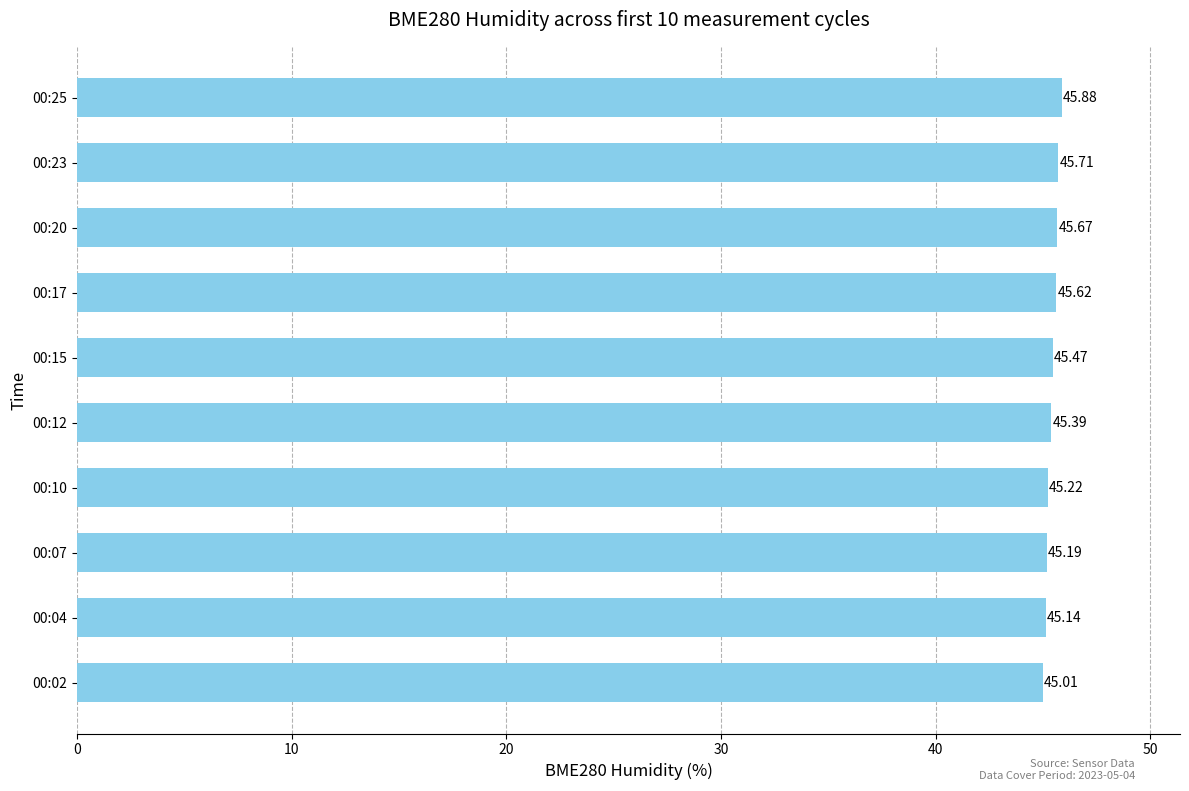

What is the difference between the second highest and second lowest values?

0.6